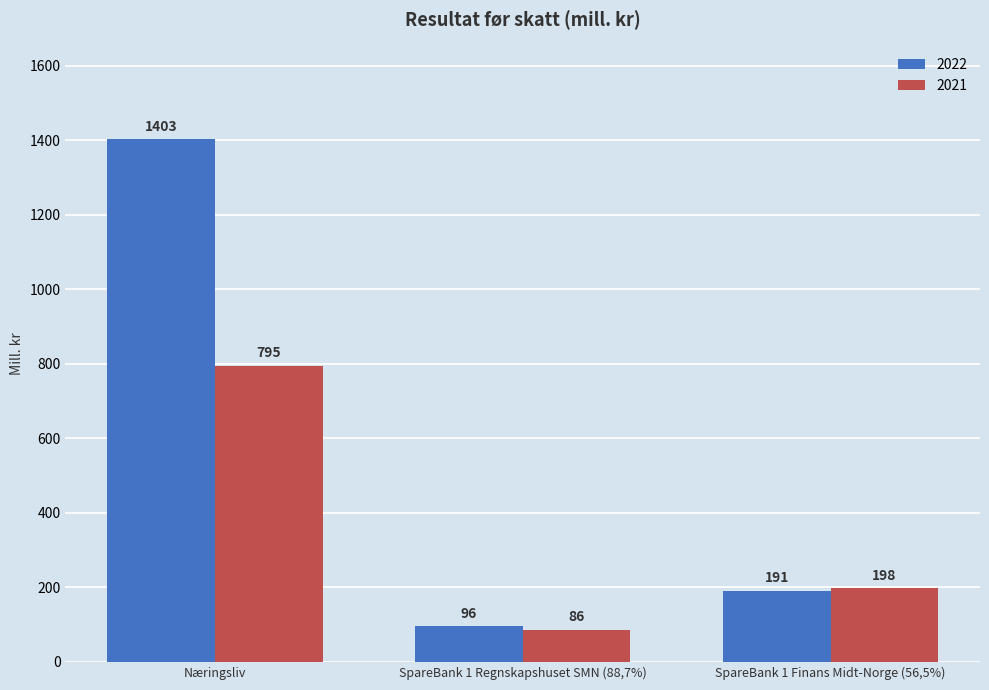

True or false: 2021 has a value of 1098 at Næringsliv.

False